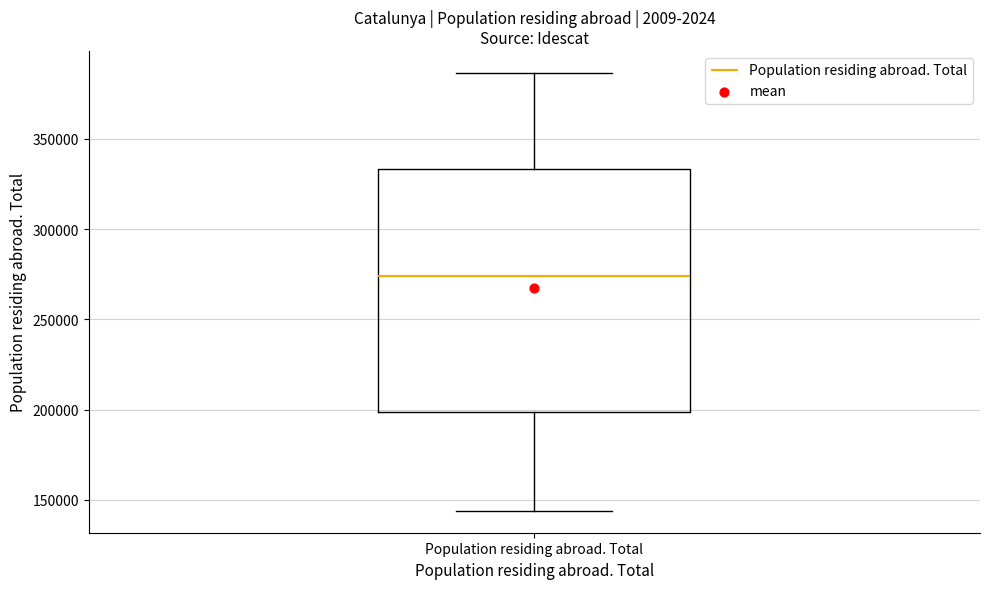

Read this box plot against the y-axis: the position of the median line, the range covered by the box, and the ends of both whiskers. The values are not printed on the chart, so give them approximately, as read against the axis.

median 275000, box 200000 to 335000, whiskers 145000 to 385000